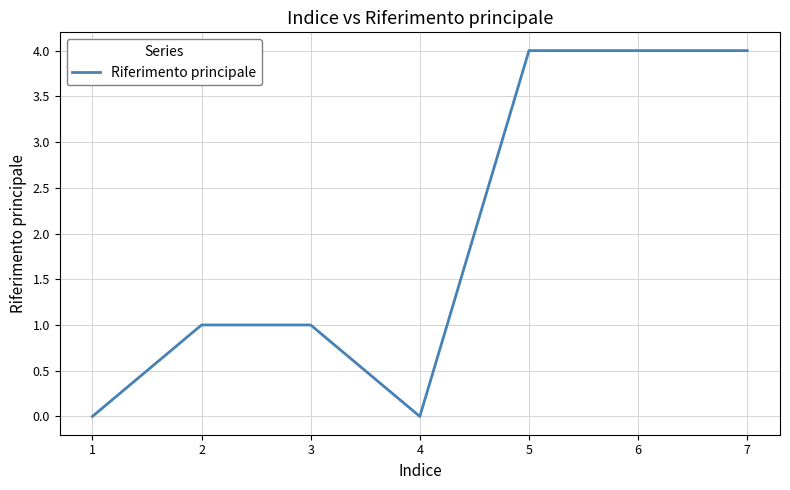

What value does the data have at 5?

4